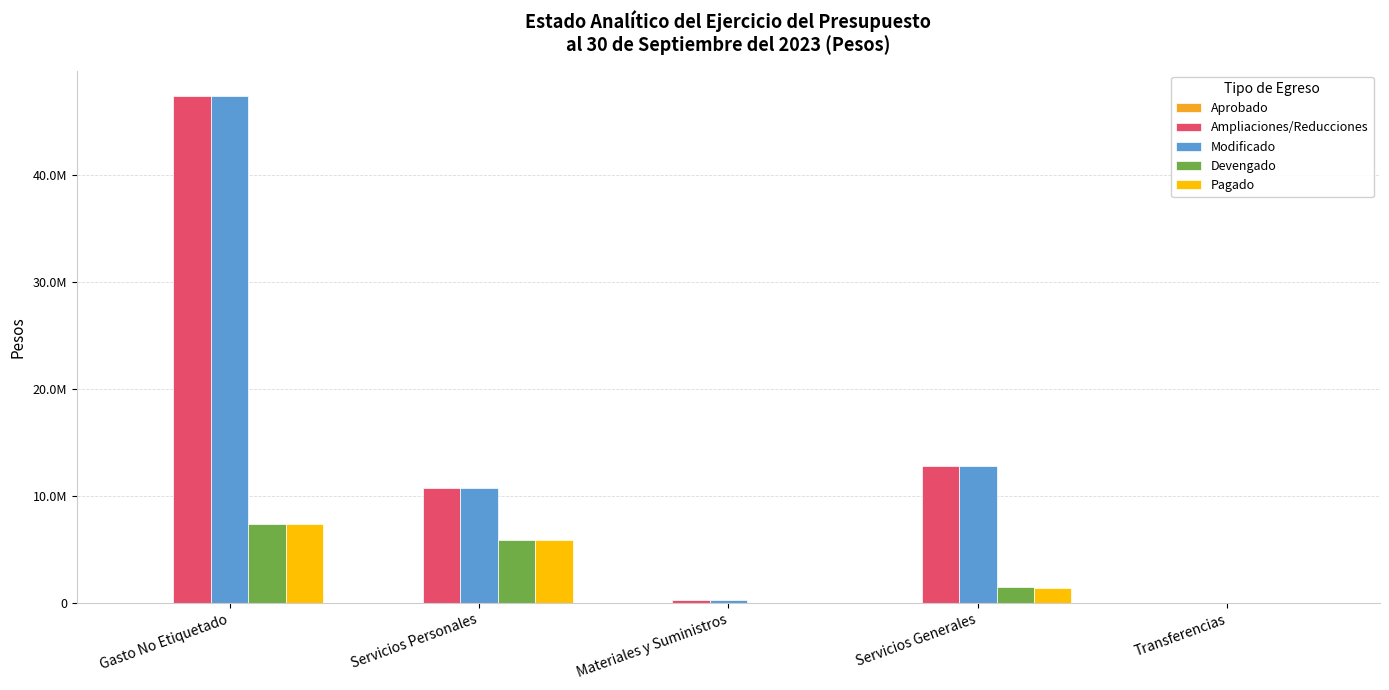

The value of Pagado at Materiales y Suministros is 37947.0. True or false?

True